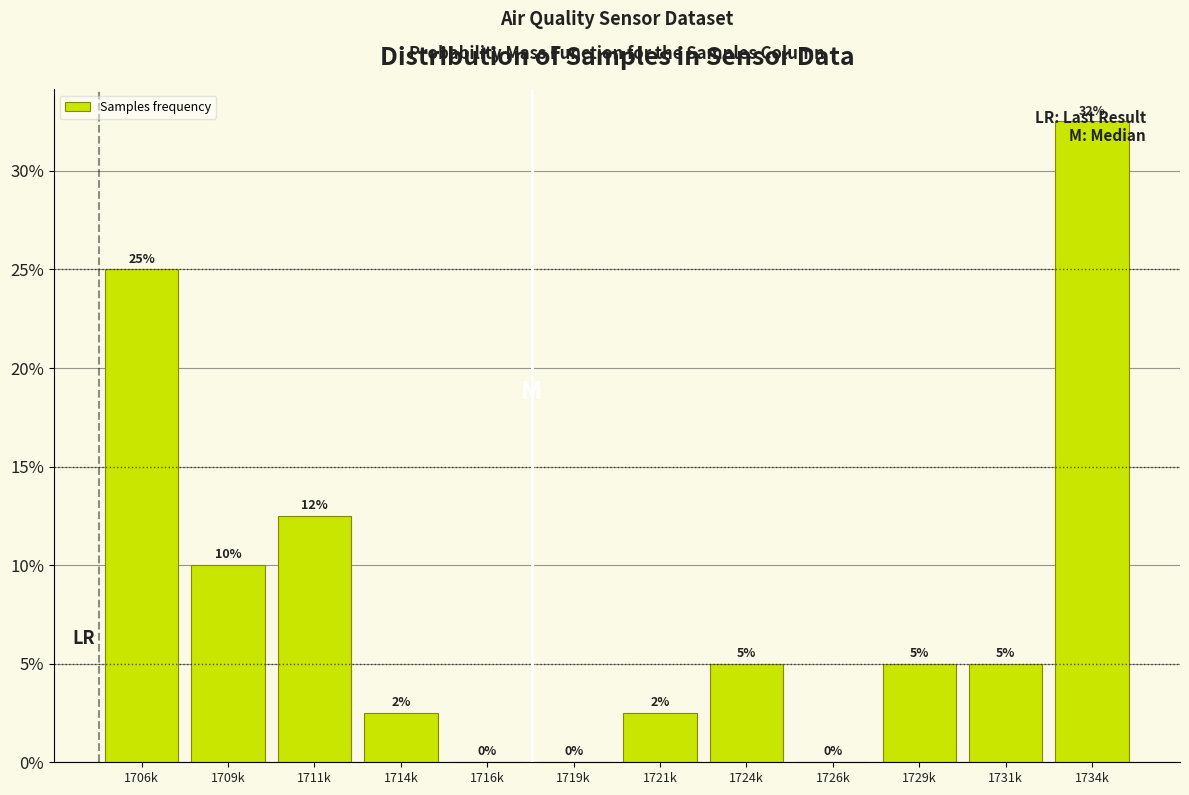

Are the bars horizontal?

No